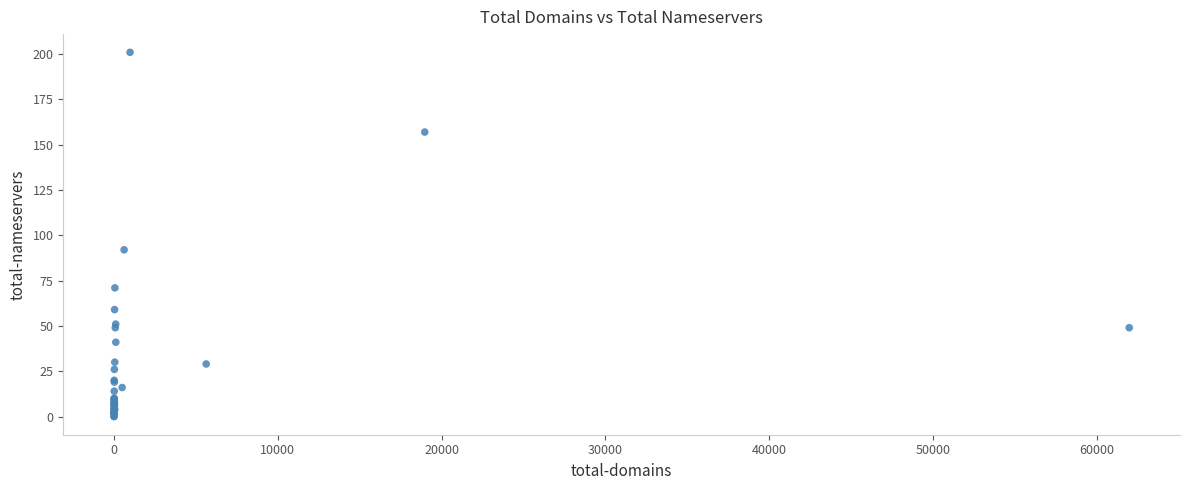

What Y value in the scatter plot is closest to 100?

92